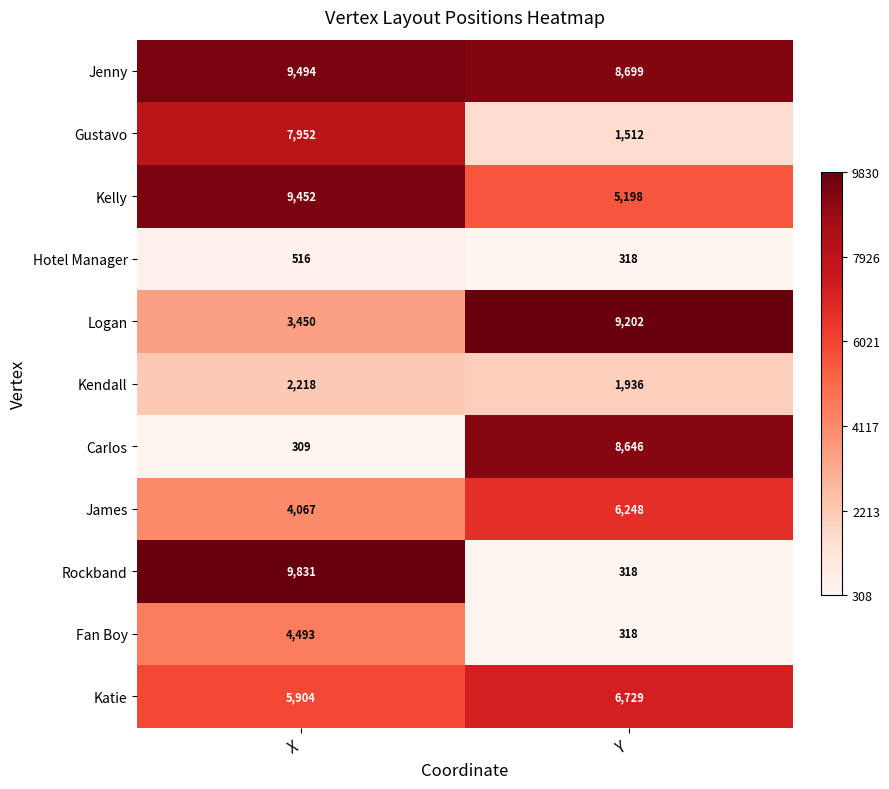

Rank the series by their maximum value, from highest to lowest.

Rockband, Jenny, Kelly, Logan, Carlos, Gustavo, Katie, James, Fan Boy, Kendall, Hotel Manager